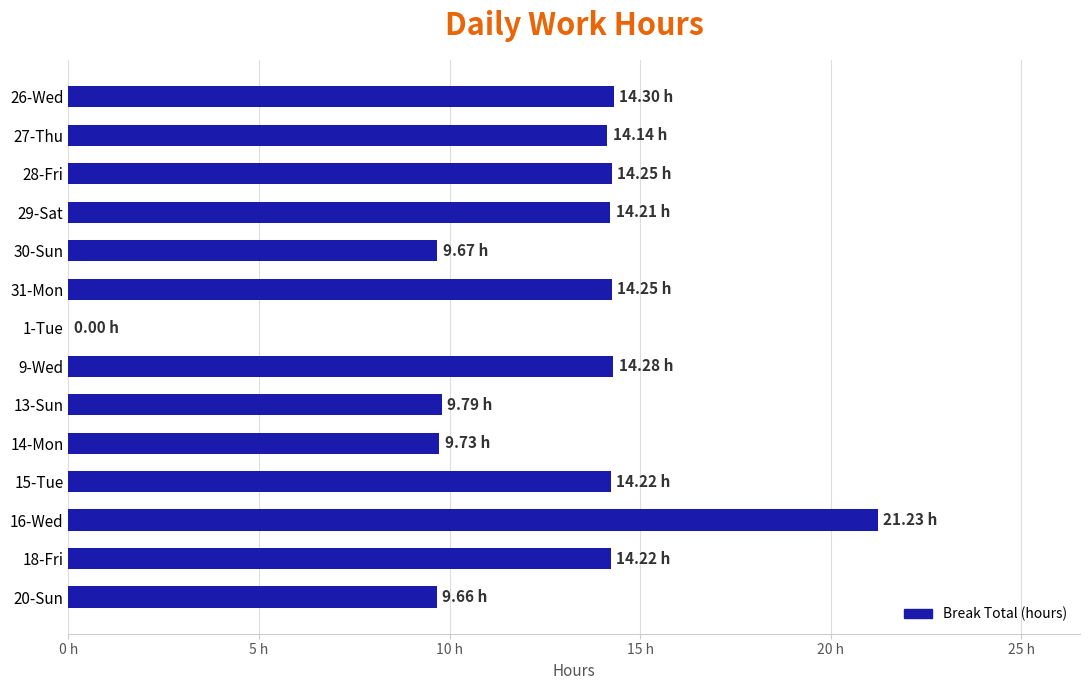

What is the difference between the maximum and minimum values?

21.2